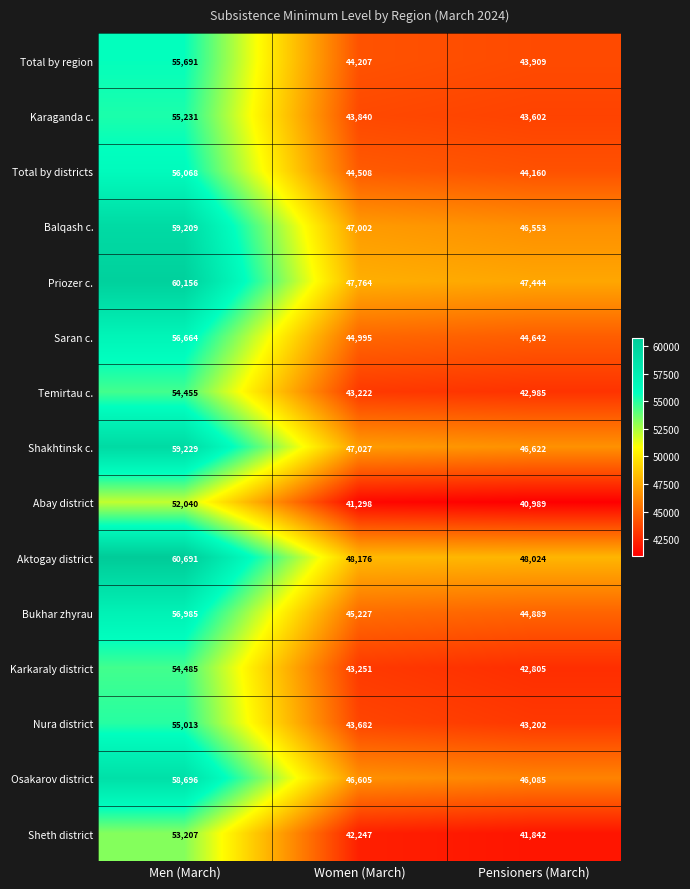

What is the difference between the highest and lowest values at Pensioners (March)?

7035